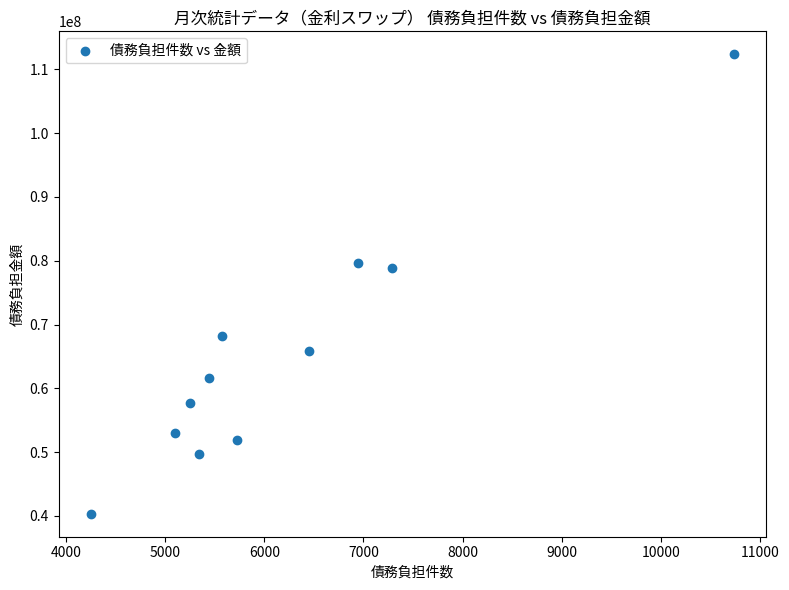

What is the range of Y values (max minus min)?

72034271.6